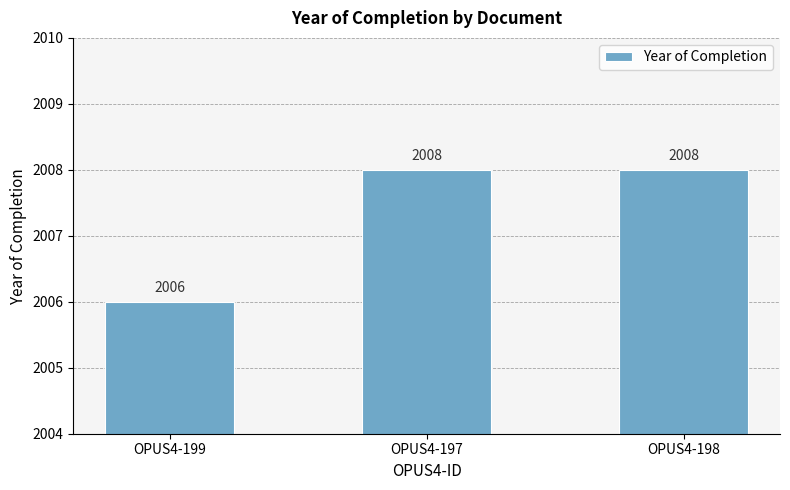

Is it true that the value at OPUS4-199 is 2006?

True